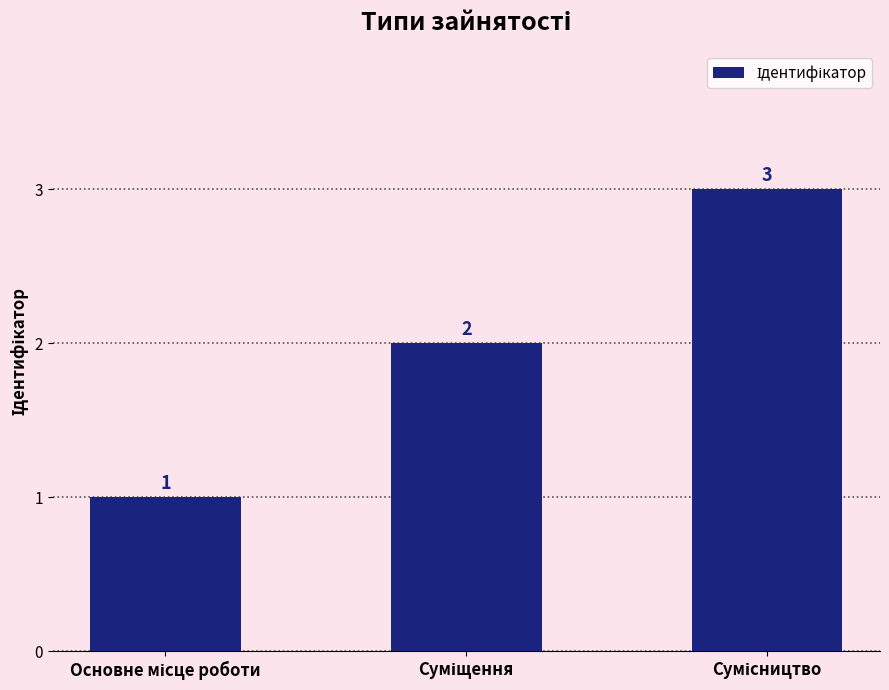

What is the value of the 2nd bar from the left?

2